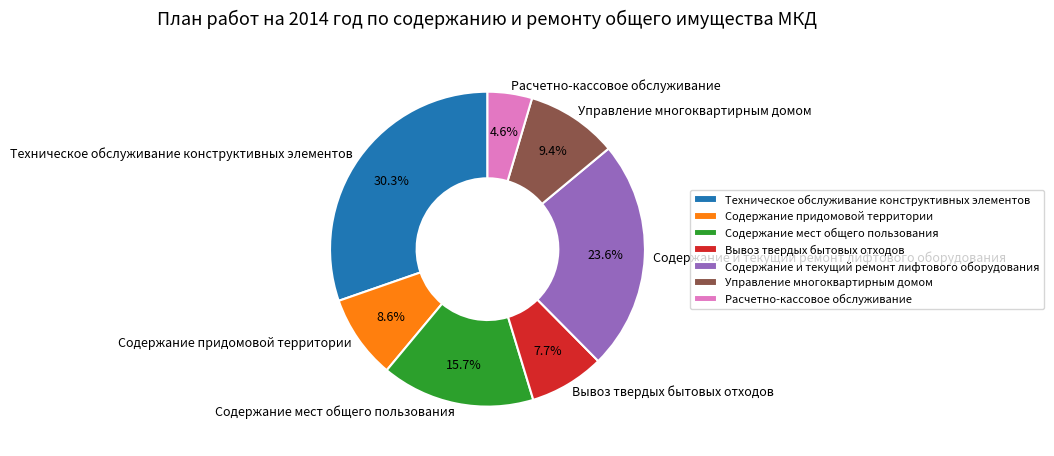

How many segments does this pie chart have?

7